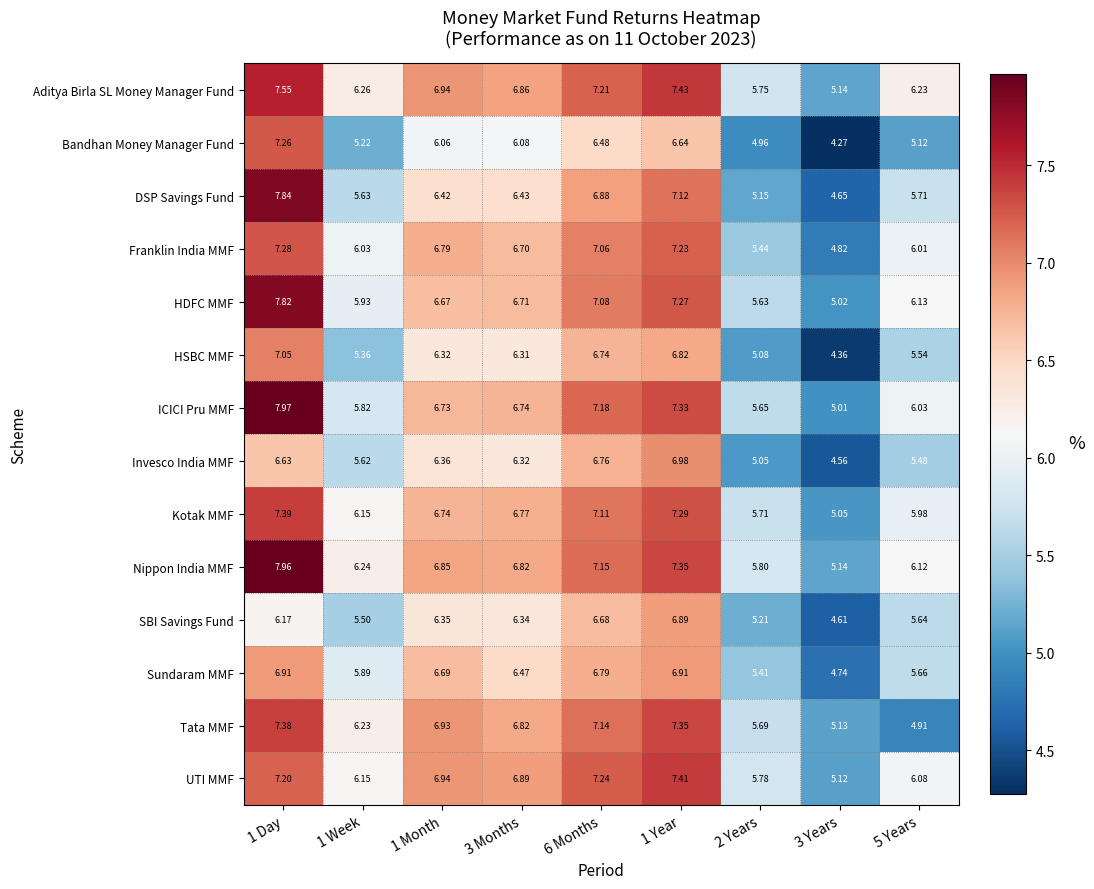

List the series in order of their peak value, highest first.

ICICI Pru MMF, Nippon India MMF, DSP Savings Fund, HDFC MMF, Aditya Birla SL Money Manager Fund, UTI MMF, Kotak MMF, Tata MMF, Franklin India MMF, Bandhan Money Manager Fund, HSBC MMF, Invesco India MMF, Sundaram MMF, SBI Savings Fund